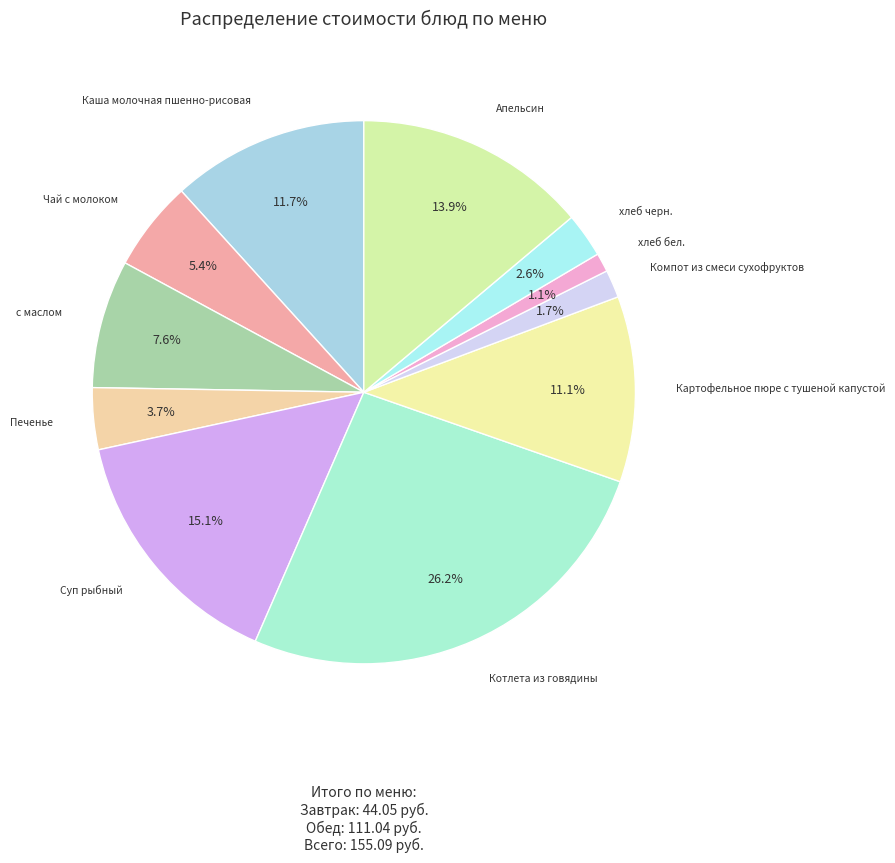

To the nearest percent, what portion does Картофельное пюре с тушеной капустой represent?

11%